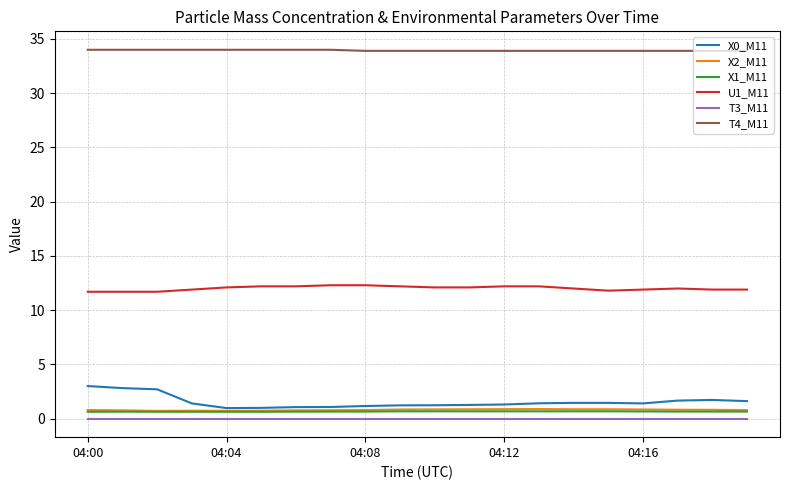

True or false: U1_M11 and X2_M11 cross at least once.

False